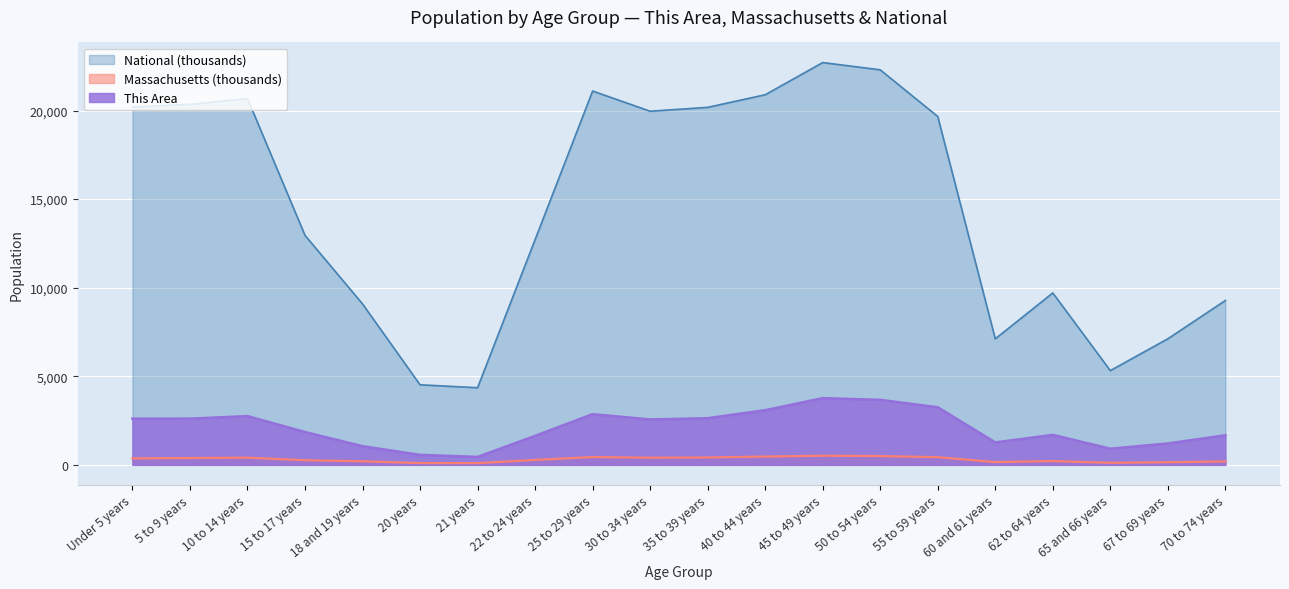

Between 30 to 34 years and 35 to 39 years, which series saw the biggest shift?

National